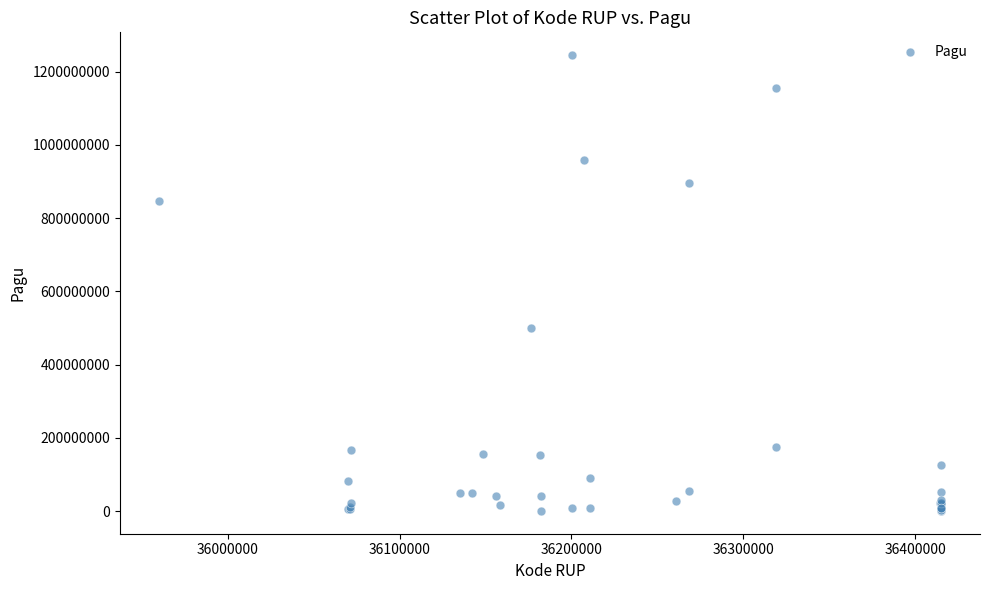

What Y value in the scatter plot is closest to 622840000?

499932000